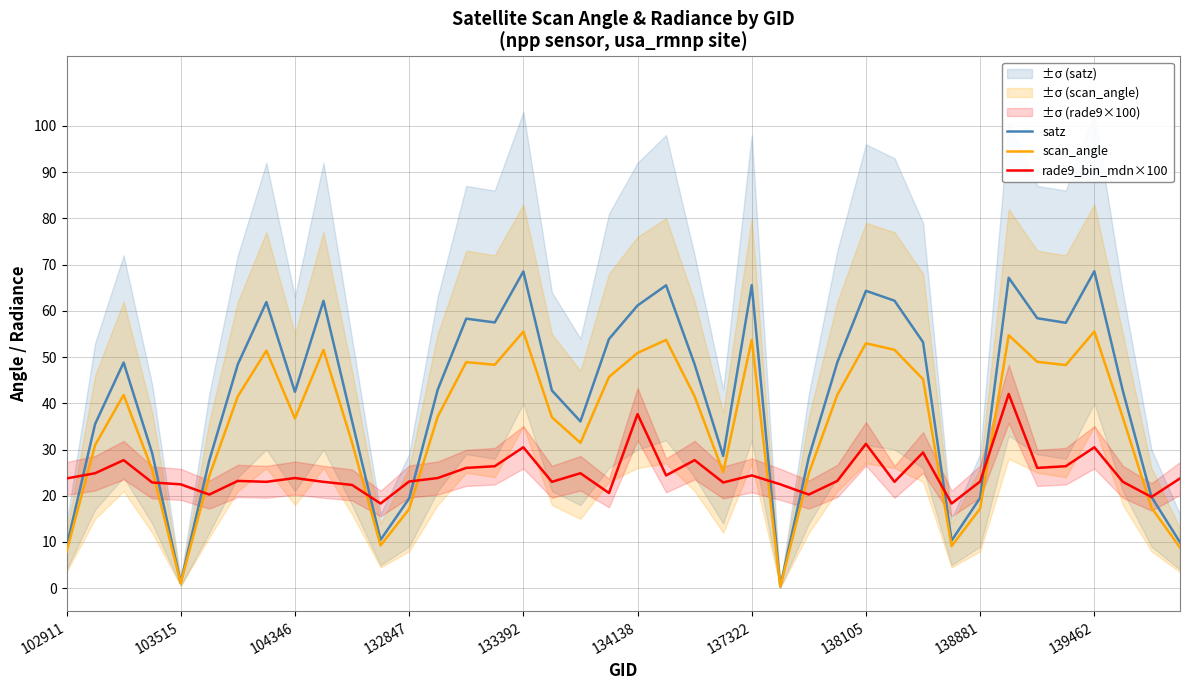

The scan_angle series shows 27.7 at 139462. True or false?

False